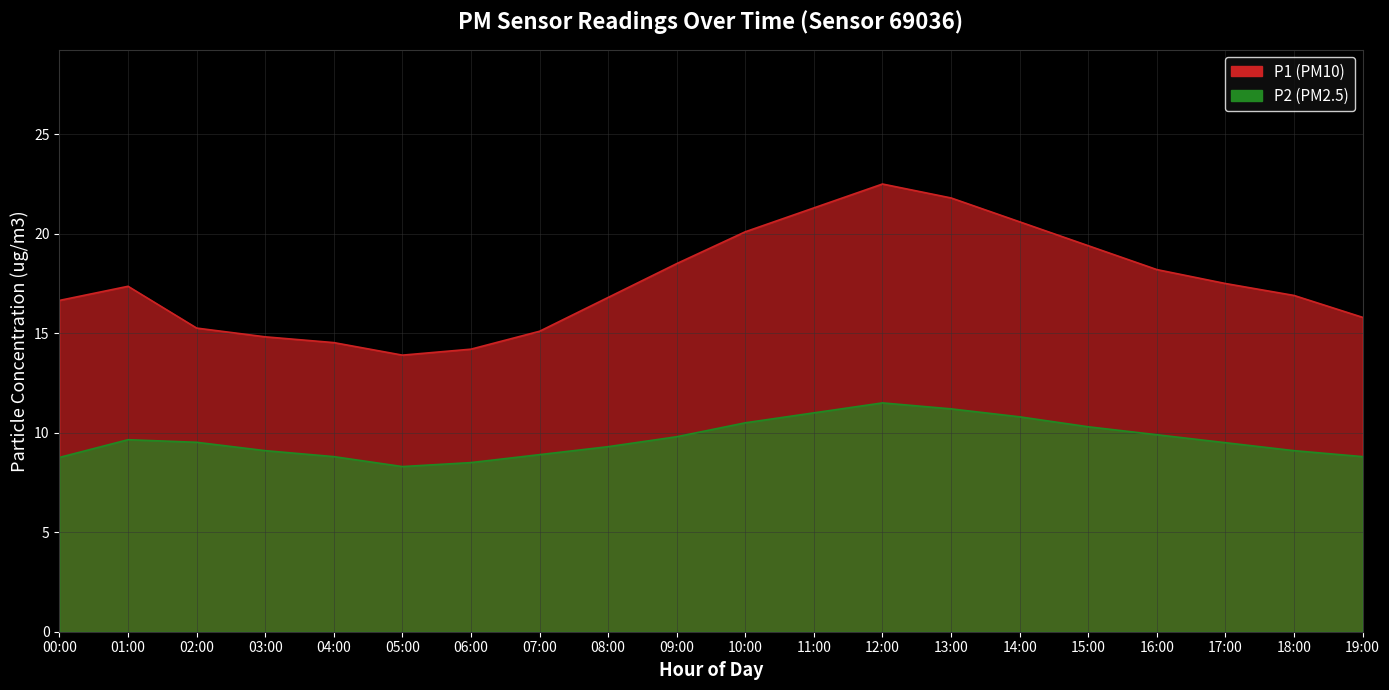

The P1 series shows 21.3 at 11:00. True or false?

True